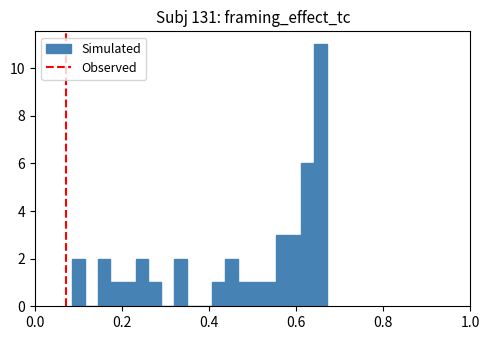

Read against the x-axis, roughly where is the centre of the tallest bar?

0.66